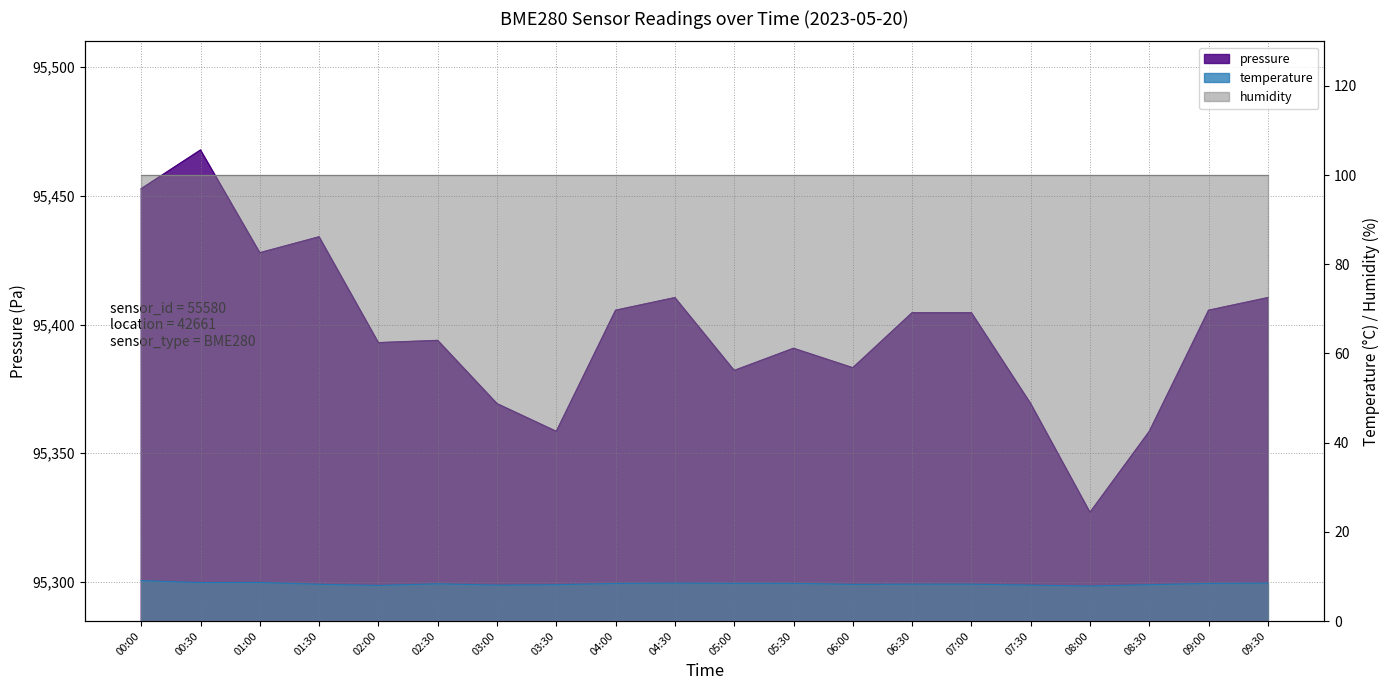

What is the label of the 11th point from the right?

04:30